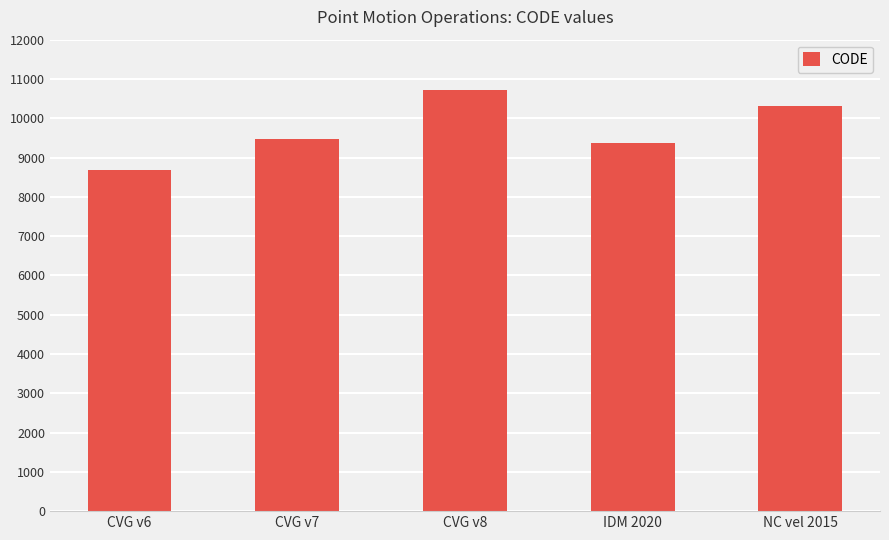

What is the value of the 1st bar from the left?

8676